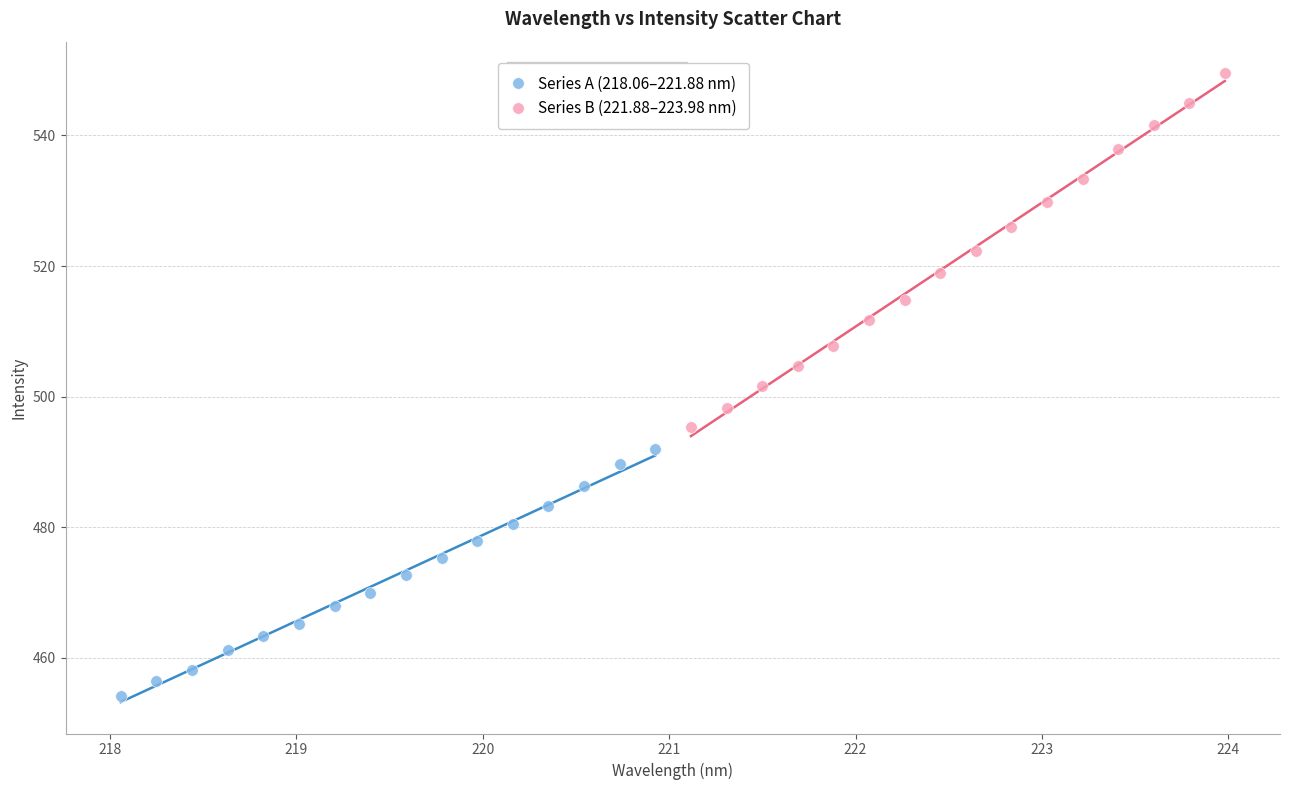

What are all the series names shown in the legend?

Series A (218.06–221.88 nm), Series B (221.88–223.98 nm)